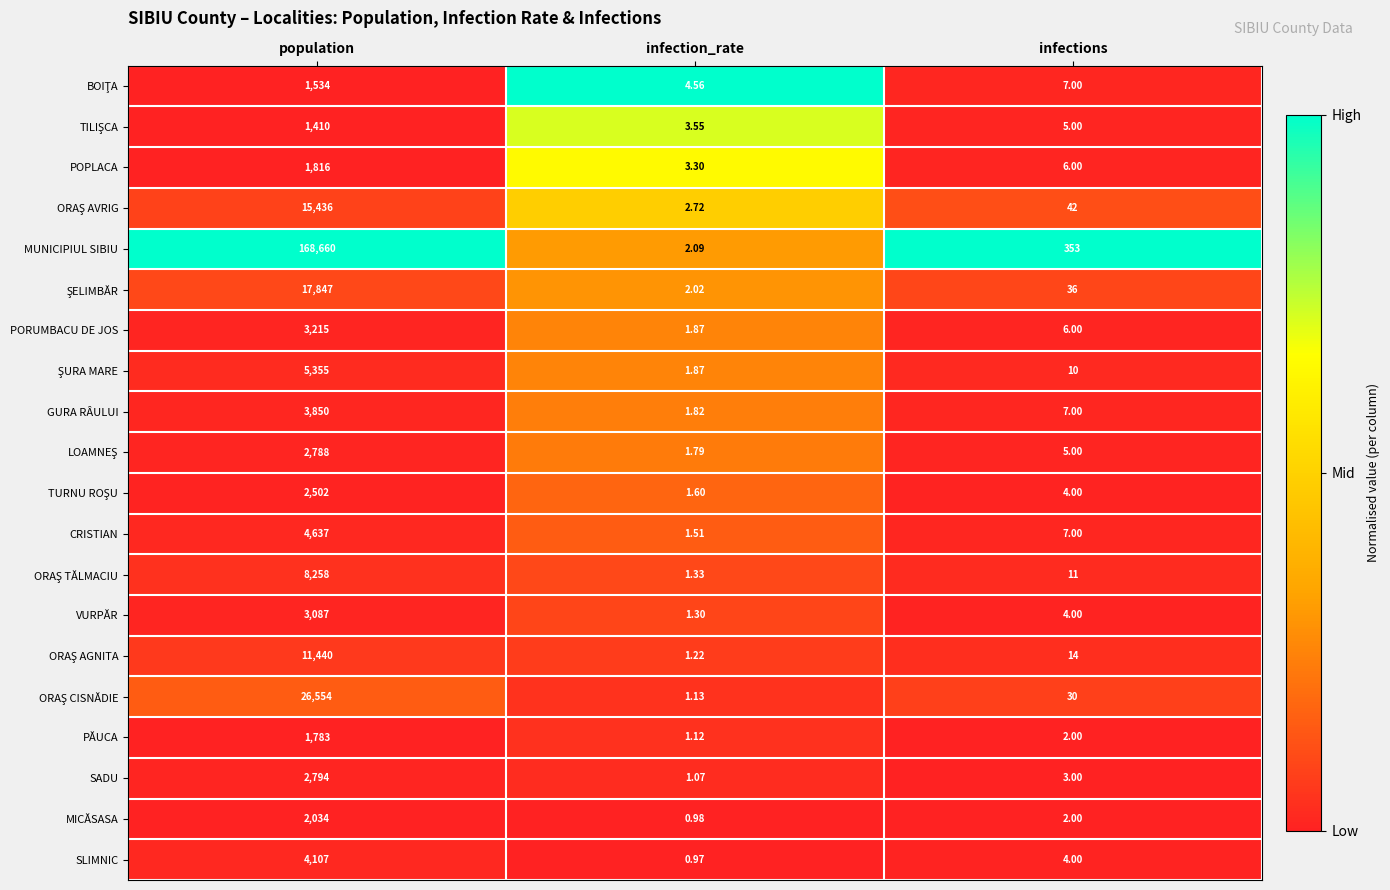

At which label does CRISTIAN reach its peak?

population